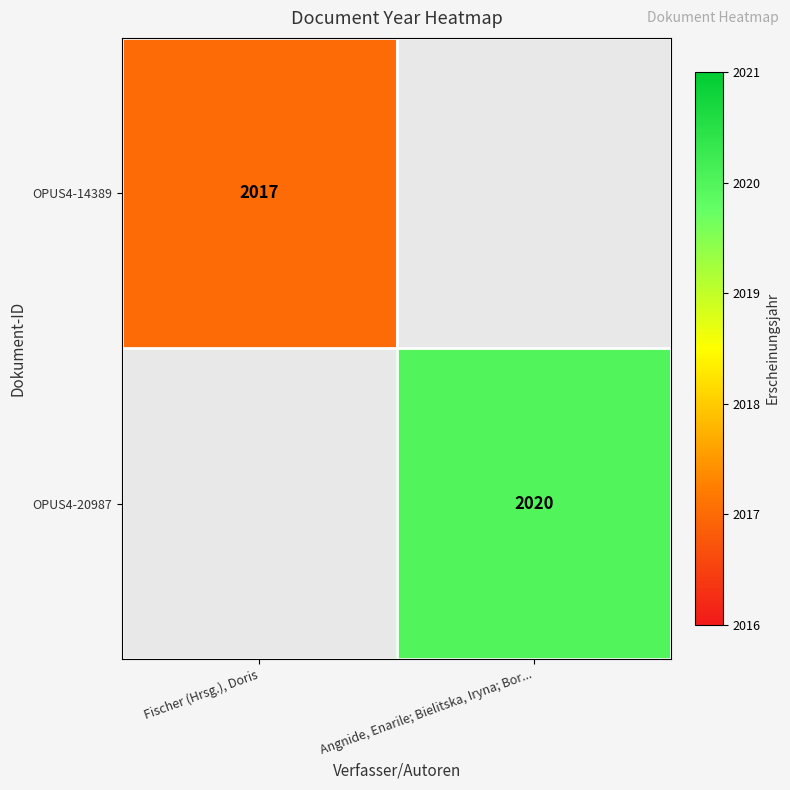

True or false: OPUS4-20987 has a value of 3171 at Angnide, Enarile; Bielitska, Iryna; Bor....

False